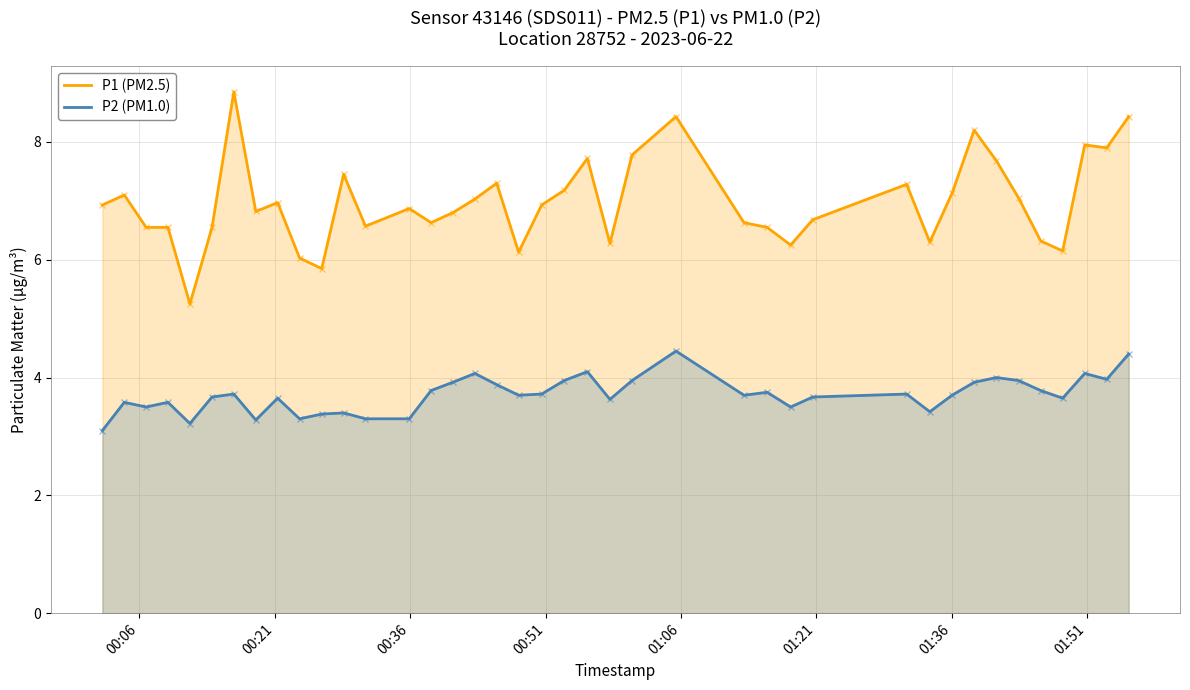

Which series has the widest spread of values?

P1 (PM2.5)